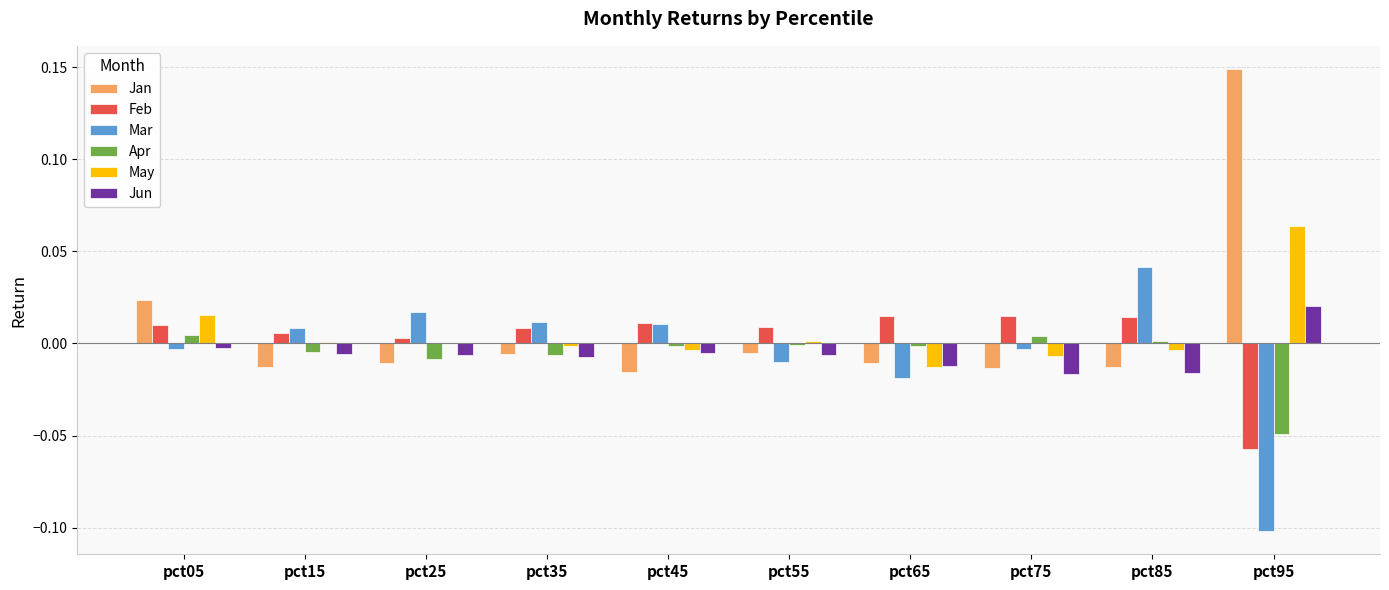

Between pct25 and pct65, which series saw the biggest shift?

Mar